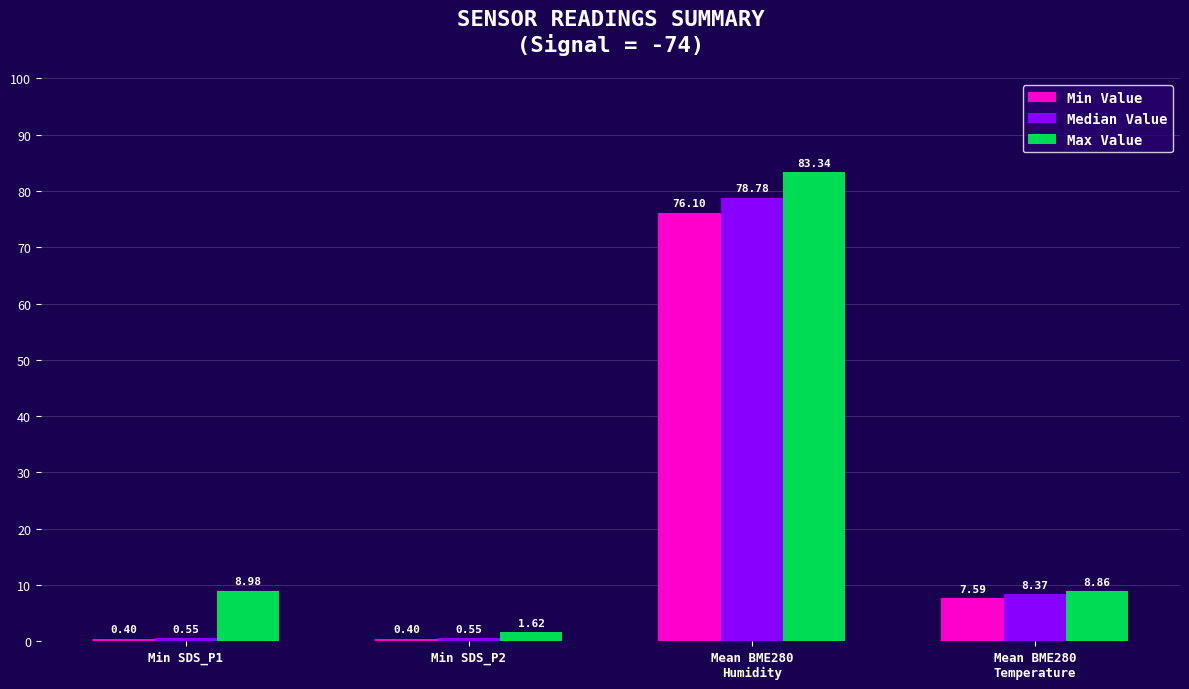

What position from the left is Mean BME280
Temperature?

4